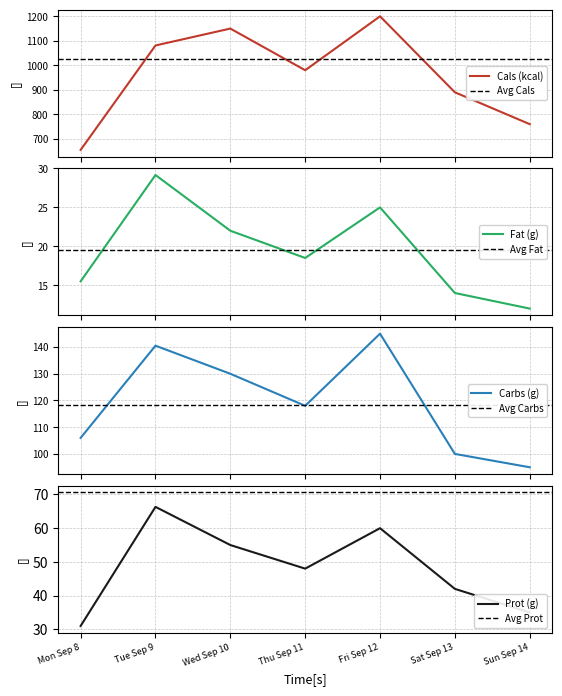

Reading right to left, extract all data points from this chart.

cals: 760.0	890.0	1200.0	980.0	1150.0	1081.0	655.0
fat: 12.0	14.0	25.0	18.5	22.0	29.2	15.5
carbs: 95.0	100.0	145.0	118.0	130.0	140.5	106.0
prot: 35.0	42.0	60.0	48.0	55.0	66.3	31.0